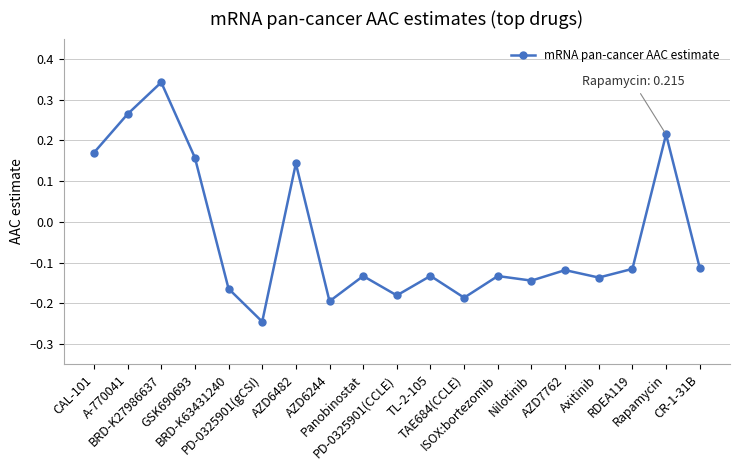

At which label does the data first exceed 0?

CAL-101